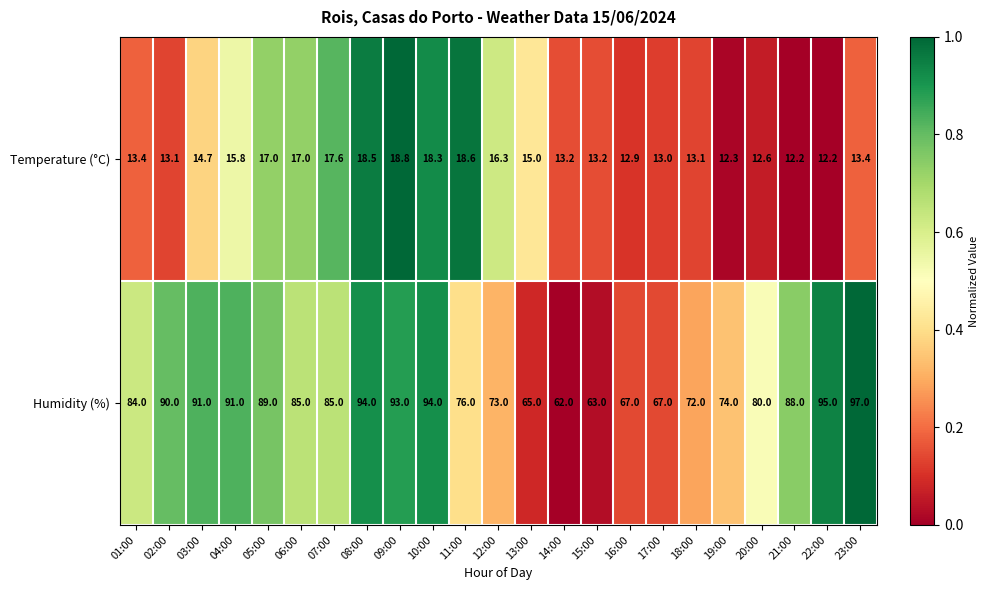

Rank the series by their maximum value, from highest to lowest.

Humidity (%), Temperature (°C)